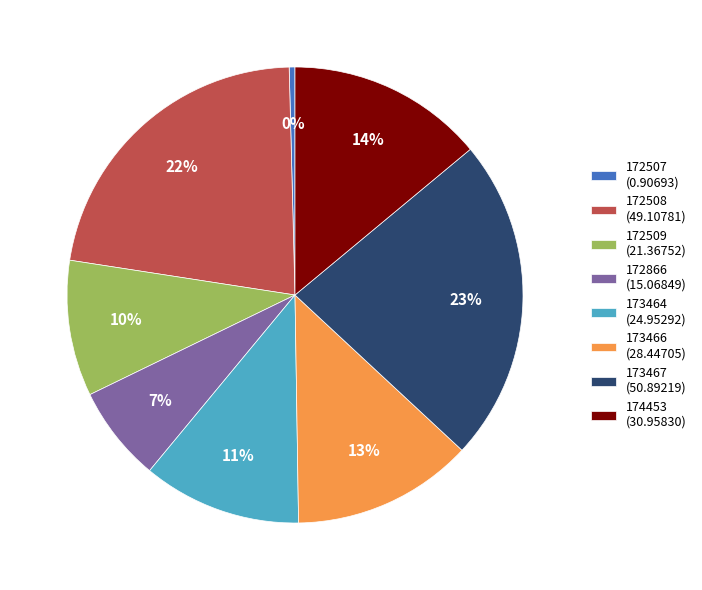

To the nearest percent, what is the average slice percentage?

12%